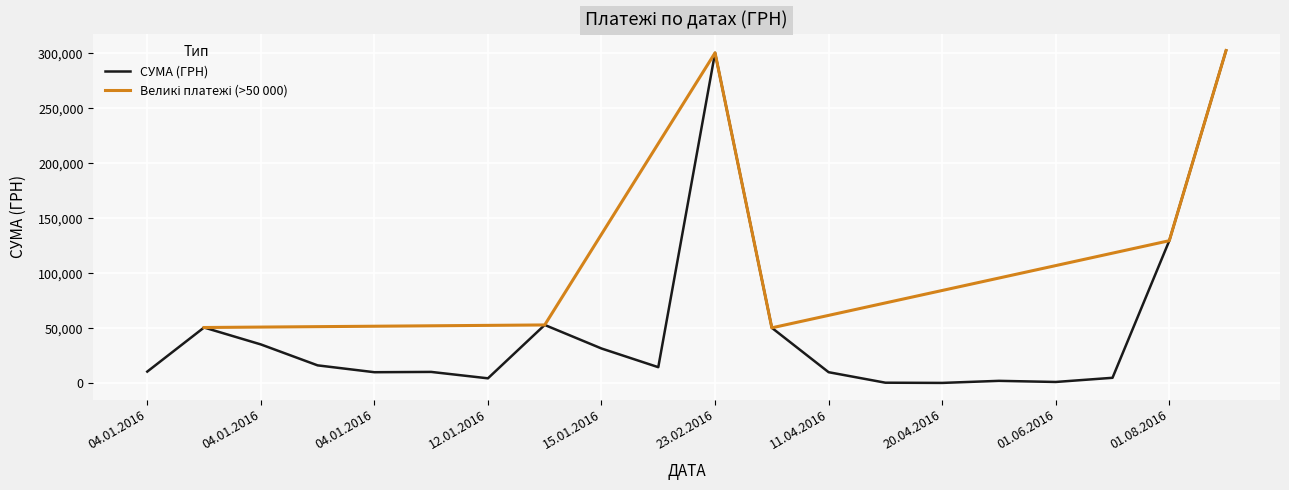

What is the difference between the maximum and minimum values?

302034.3